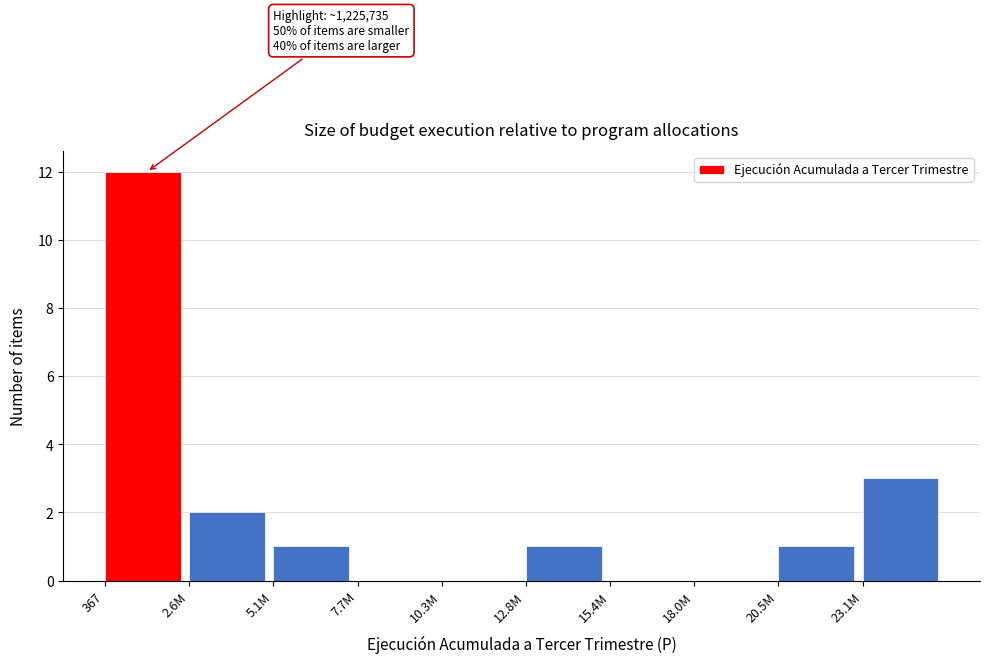

Reading left to right, transcribe all the data shown in this chart.

367=12	2.6M=2	5.1M=1	7.7M=0	10.3M=0	12.8M=1	15.4M=0	18.0M=0	20.5M=1	23.1M=3